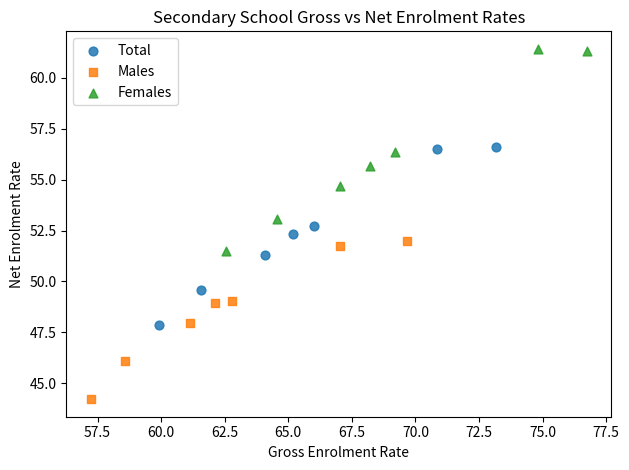

What are all the series names shown in the legend?

Total, Males, Females